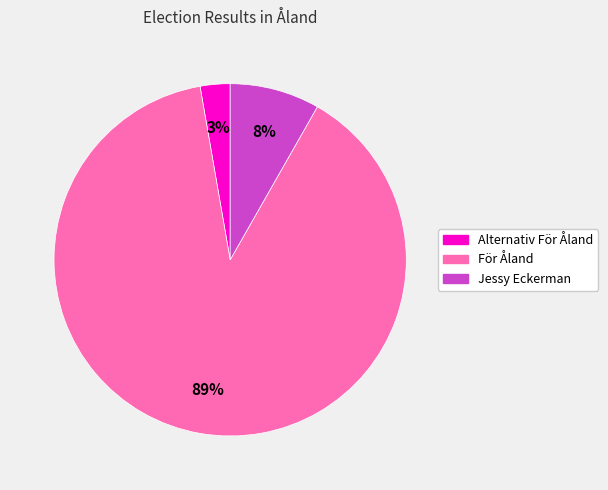

Which category has the smallest portion of the pie?

Alternativ För Åland